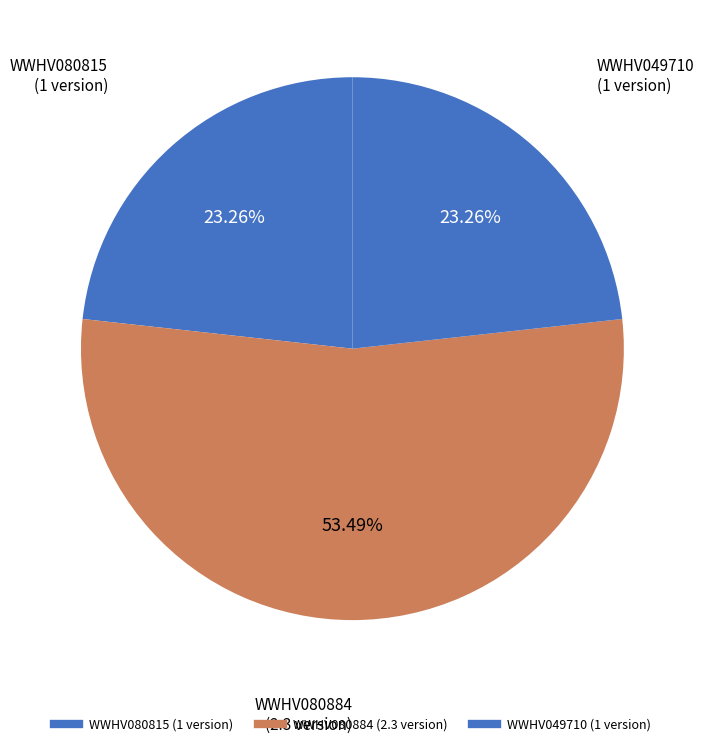

Which category has the smallest portion of the pie?

WWHV080815